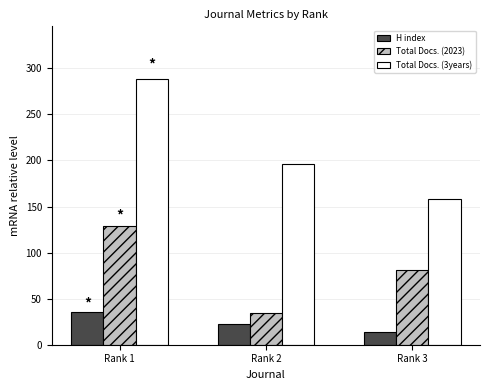

Which series has the largest range (max minus min)?

Total Docs. (3years)